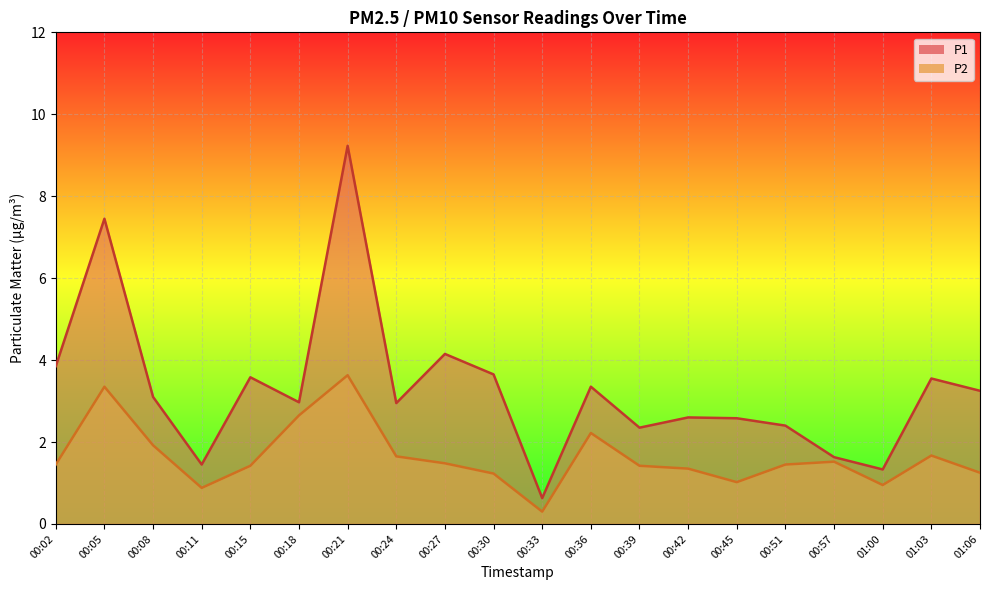

Reading left to right, list all the values displayed in this chart.

P1: 00:02=3.9	00:05=7.5	00:08=3.1	00:11=1.4	00:15=3.6	00:18=3.0	00:21=9.2	00:24=3.0	00:27=4.2	00:30=3.6	00:33=0.6	00:36=3.4	00:39=2.4	00:42=2.6	00:45=2.6	00:51=2.4	00:57=1.6	01:00=1.3	01:03=3.5	01:06=3.2
P2: 00:02=1.4	00:05=3.4	00:08=1.9	00:11=0.9	00:15=1.4	00:18=2.6	00:21=3.6	00:24=1.6	00:27=1.5	00:30=1.2	00:33=0.3	00:36=2.2	00:39=1.4	00:42=1.4	00:45=1.0	00:51=1.4	00:57=1.5	01:00=0.9	01:03=1.7	01:06=1.2